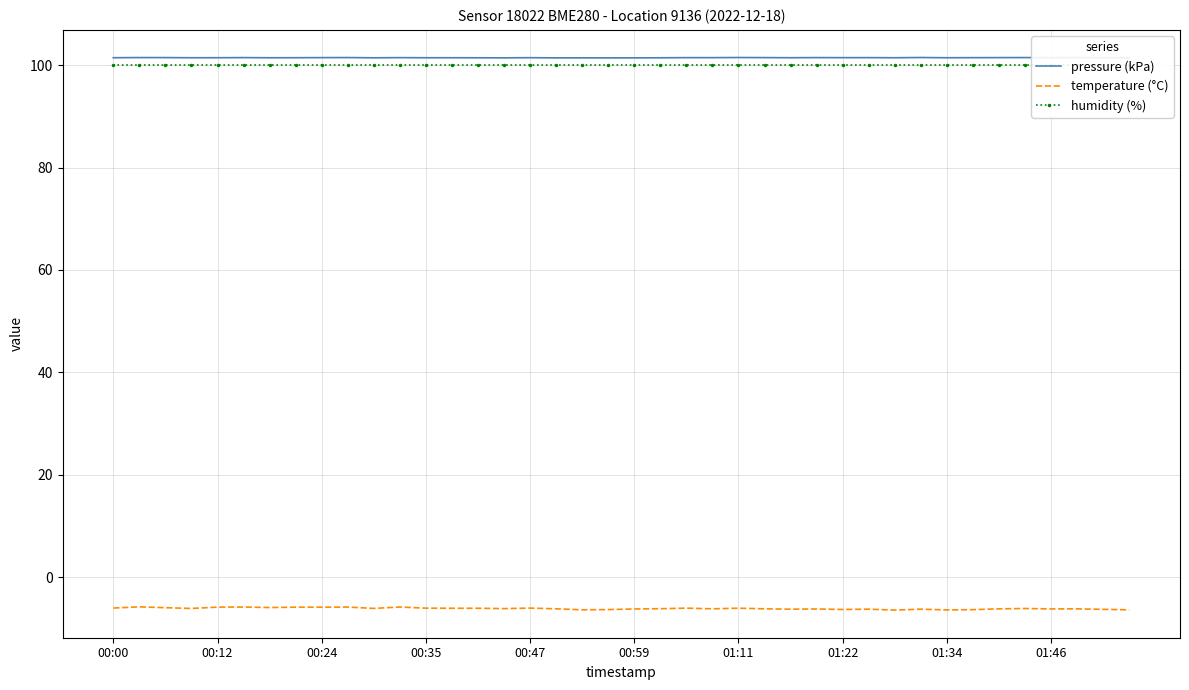

How many interior local peaks does the temperature (°C) series have?

12